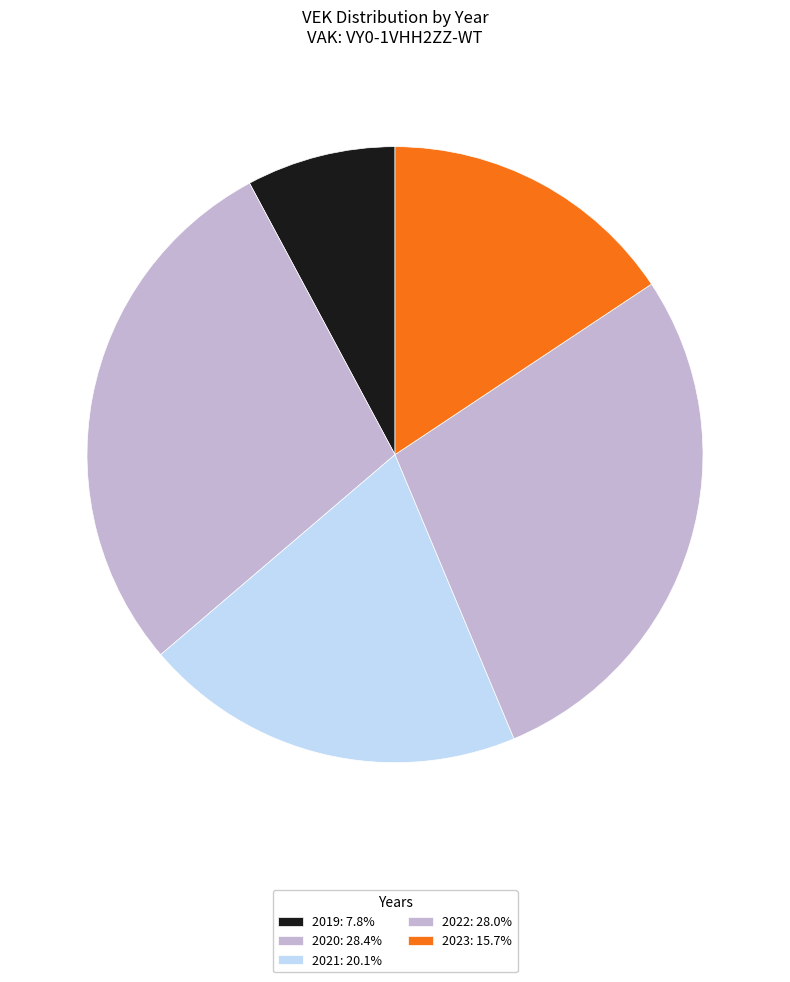

How many segments does this pie chart have?

5